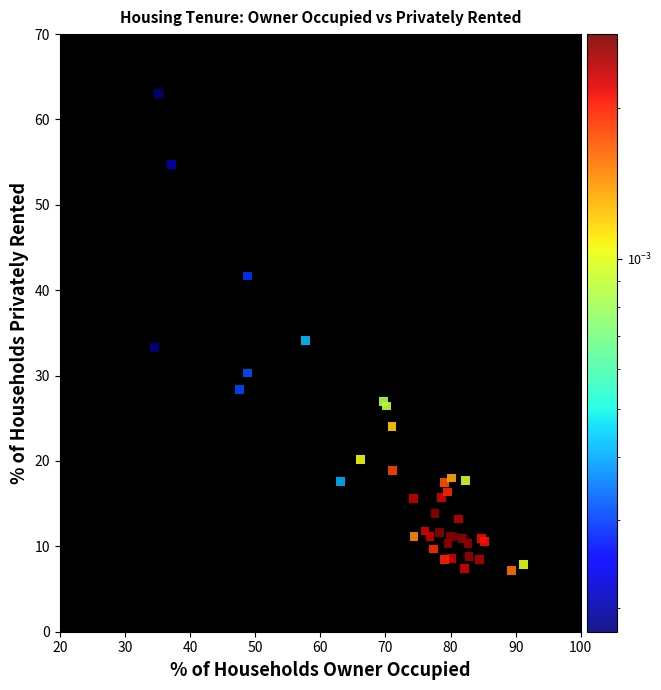

What Y value in the scatter plot is closest to 35?

34.1